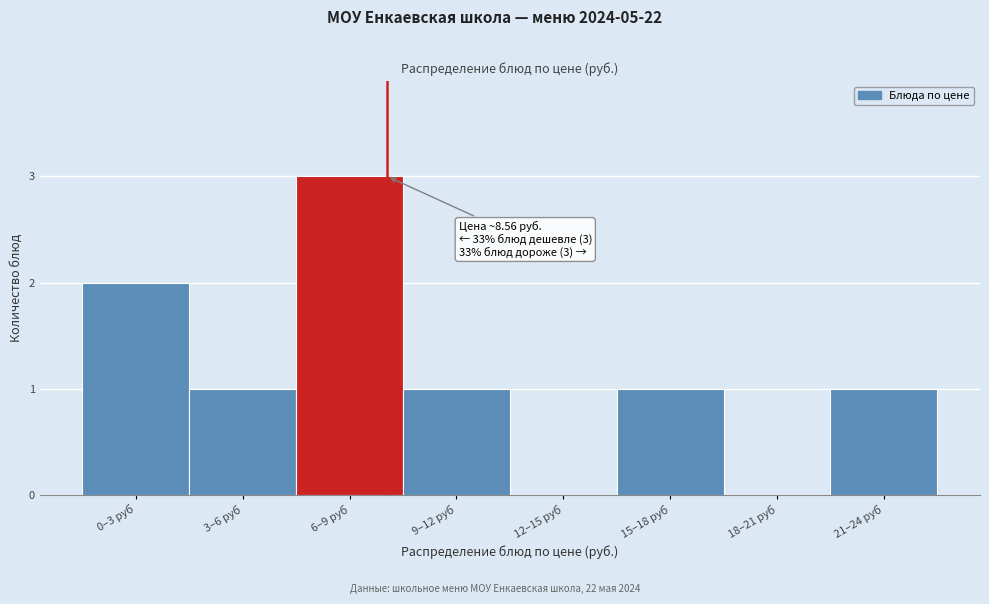

Reading left to right, extract all data points from this chart.

0–3 руб=2	3–6 руб=1	6–9 руб=3	9–12 руб=1	12–15 руб=0	15–18 руб=1	18–21 руб=0	21–24 руб=1